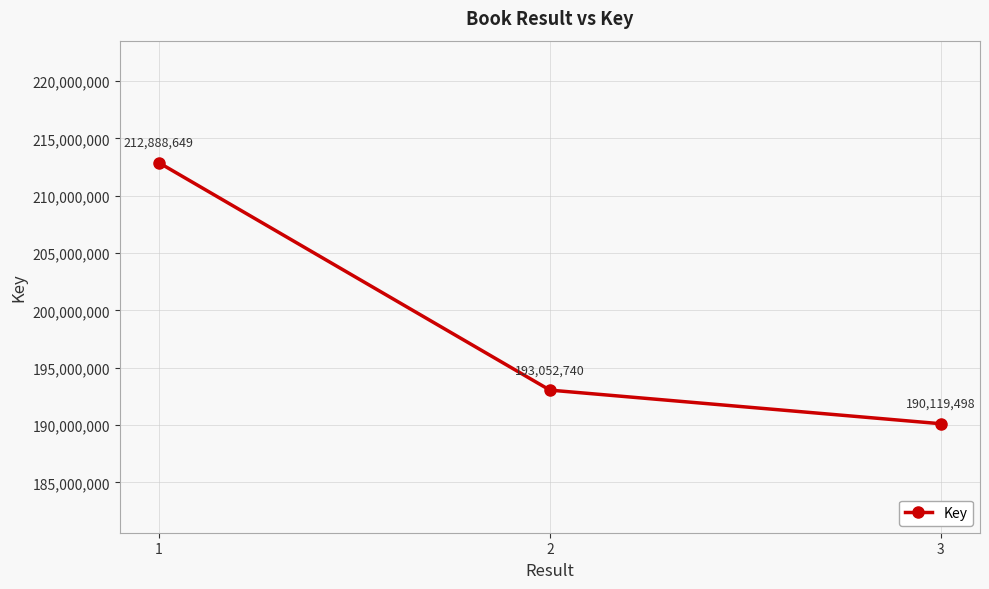

At which label is the value closest to 201504073?

2